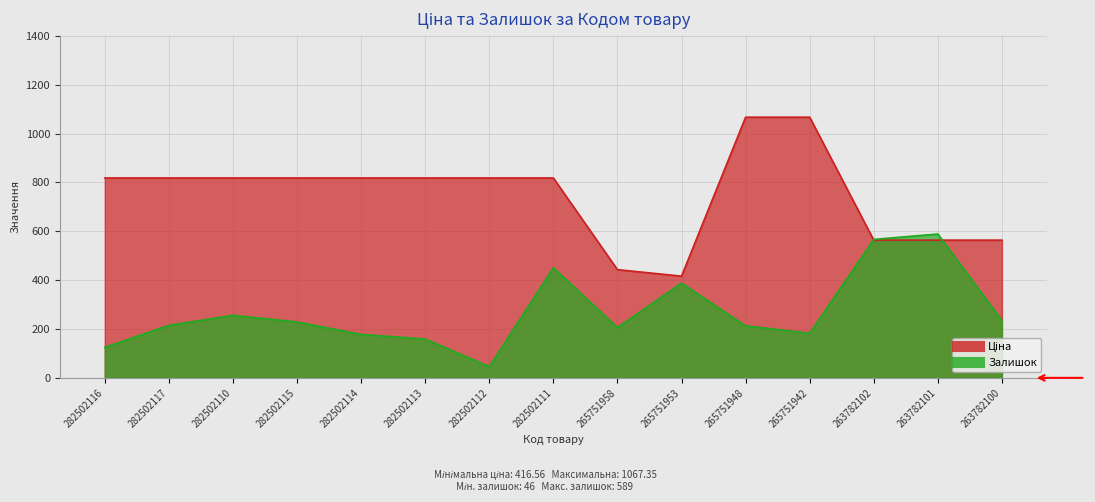

What is the value of the Ціна point at the 10th from the left?

416.6